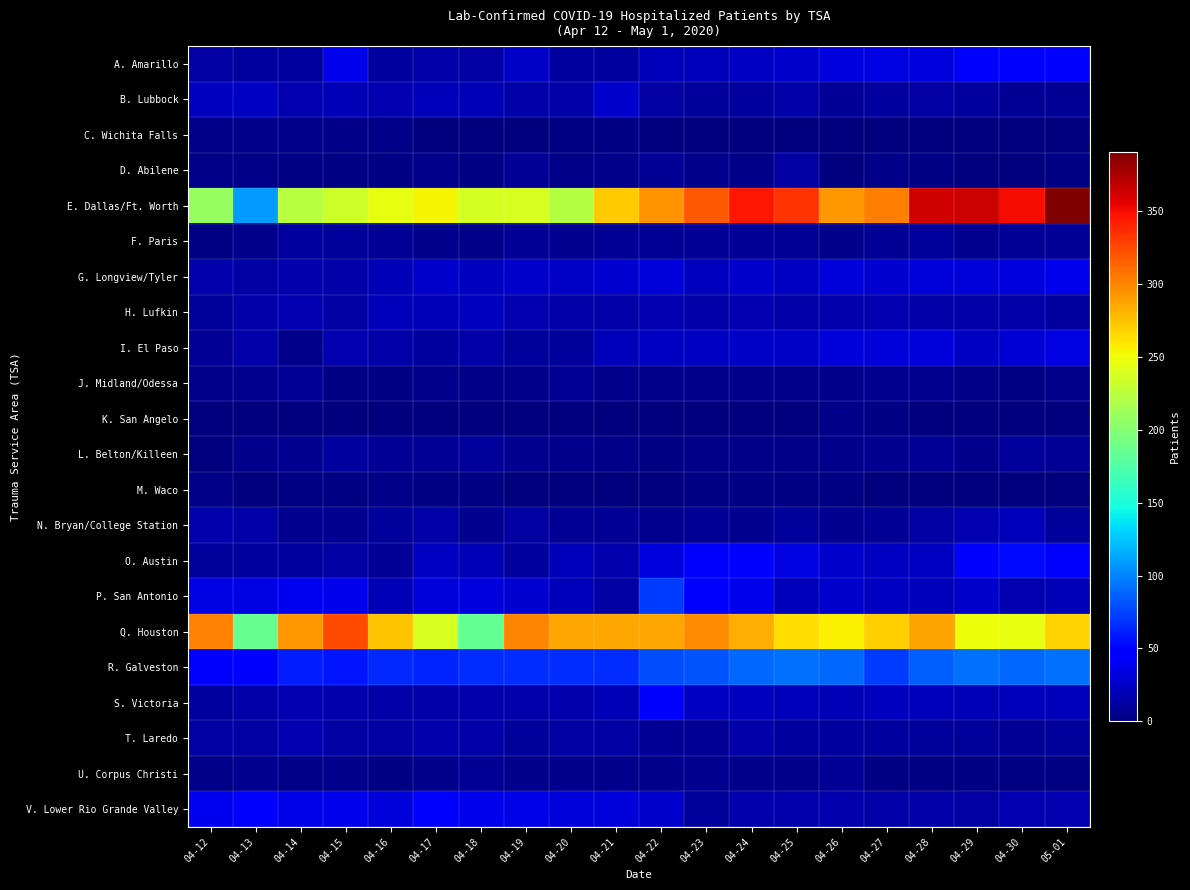

Reading left to right, transcribe all the data shown in this chart.

A. Amarillo: 04-12=13	04-13=12	04-14=12	04-15=38	04-16=12	04-17=15	04-18=13	04-19=25	04-20=11	04-21=11	04-22=20	04-23=20	04-24=23	04-25=27	04-26=33	04-27=35	04-28=33	04-29=43	04-30=47	05-01=50
B. Lubbock: 04-12=22	04-13=23	04-14=17	04-15=19	04-16=18	04-17=21	04-18=19	04-19=14	04-20=15	04-21=27	04-22=13	04-23=10	04-24=12	04-25=14	04-26=8	04-27=11	04-28=13	04-29=12	04-30=8	05-01=8
C. Wichita Falls: 04-12=4	04-13=5	04-14=6	04-15=4	04-16=4	04-17=0	04-18=0	04-19=0	04-20=2	04-21=3	04-22=1	04-23=1	04-24=1	04-25=1	04-26=1	04-27=0	04-28=0	04-29=0	04-30=0	05-01=0
D. Abilene: 04-12=4	04-13=4	04-14=2	04-15=3	04-16=2	04-17=6	04-18=2	04-19=8	04-20=4	04-21=5	04-22=8	04-23=6	04-24=4	04-25=13	04-26=1	04-27=4	04-28=3	04-29=1	04-30=1	05-01=2
E. Dallas/Ft. Worth: 04-12=208	04-13=109	04-14=223	04-15=234	04-16=246	04-17=255	04-18=238	04-19=239	04-20=222	04-21=271	04-22=294	04-23=318	04-24=346	04-25=333	04-26=293	04-27=303	04-28=363	04-29=364	04-30=351	05-01=391
F. Paris: 04-12=2	04-13=5	04-14=12	04-15=10	04-16=8	04-17=5	04-18=4	04-19=8	04-20=7	04-21=9	04-22=9	04-23=8	04-24=9	04-25=8	04-26=6	04-27=8	04-28=10	04-29=7	04-30=8	05-01=8
G. Longview/Tyler: 04-12=16	04-13=13	04-14=16	04-15=14	04-16=19	04-17=26	04-18=22	04-19=26	04-20=25	04-21=29	04-22=32	04-23=22	04-24=26	04-25=24	04-26=31	04-27=29	04-28=32	04-29=31	04-30=33	05-01=38
H. Lufkin: 04-12=10	04-13=14	04-14=18	04-15=13	04-16=21	04-17=19	04-18=22	04-19=17	04-20=15	04-21=15	04-22=17	04-23=15	04-24=17	04-25=15	04-26=16	04-27=18	04-28=15	04-29=15	04-30=14	05-01=12
I. El Paso: 04-12=8	04-13=14	04-14=6	04-15=17	04-16=14	04-17=12	04-18=15	04-19=10	04-20=10	04-21=20	04-22=23	04-23=23	04-24=25	04-25=25	04-26=31	04-27=32	04-28=32	04-29=24	04-30=30	05-01=35
J. Midland/Odessa: 04-12=6	04-13=7	04-14=8	04-15=2	04-16=3	04-17=6	04-18=4	04-19=6	04-20=8	04-21=6	04-22=6	04-23=6	04-24=5	04-25=5	04-26=5	04-27=7	04-28=7	04-29=4	04-30=3	05-01=5
K. San Angelo: 04-12=0	04-13=0	04-14=0	04-15=0	04-16=0	04-17=0	04-18=0	04-19=0	04-20=0	04-21=0	04-22=0	04-23=0	04-24=0	04-25=0	04-26=4	04-27=2	04-28=0	04-29=0	04-30=0	05-01=0
L. Belton/Killeen: 04-12=1	04-13=6	04-14=7	04-15=11	04-16=8	04-17=9	04-18=10	04-19=7	04-20=6	04-21=4	04-22=3	04-23=4	04-24=4	04-25=4	04-26=5	04-27=7	04-28=8	04-29=6	04-30=10	05-01=8
M. Waco: 04-12=4	04-13=0	04-14=3	04-15=2	04-16=4	04-17=2	04-18=2	04-19=0	04-20=0	04-21=1	04-22=1	04-23=2	04-24=2	04-25=2	04-26=2	04-27=0	04-28=0	04-29=0	04-30=0	05-01=1
N. Bryan/College Station: 04-12=16	04-13=14	04-14=7	04-15=7	04-16=10	04-17=15	04-18=7	04-19=13	04-20=8	04-21=8	04-22=7	04-23=8	04-24=7	04-25=10	04-26=7	04-27=8	04-28=13	04-29=17	04-30=20	05-01=10
O. Austin: 04-12=10	04-13=11	04-14=12	04-15=13	04-16=8	04-17=23	04-18=19	04-19=12	04-20=20	04-21=16	04-22=33	04-23=46	04-24=45	04-25=34	04-26=27	04-27=23	04-28=24	04-29=46	04-30=53	05-01=43
P. San Antonio: 04-12=35	04-13=35	04-14=39	04-15=38	04-16=19	04-17=32	04-18=33	04-19=28	04-20=21	04-21=13	04-22=72	04-23=45	04-24=38	04-25=21	04-26=27	04-27=23	04-28=21	04-29=27	04-30=18	05-01=19
Q. Houston: 04-12=302	04-13=185	04-14=293	04-15=324	04-16=274	04-17=239	04-18=184	04-19=300	04-20=286	04-21=286	04-22=286	04-23=297	04-24=283	04-25=263	04-26=256	04-27=270	04-28=288	04-29=249	04-30=247	05-01=268
R. Galveston: 04-12=46	04-13=50	04-14=60	04-15=58	04-16=65	04-17=63	04-18=67	04-19=67	04-20=67	04-21=67	04-22=79	04-23=81	04-24=90	04-25=93	04-26=89	04-27=73	04-28=87	04-29=93	04-30=90	05-01=92
S. Victoria: 04-12=12	04-13=15	04-14=17	04-15=16	04-16=15	04-17=14	04-18=16	04-19=16	04-20=16	04-21=19	04-22=44	04-23=23	04-24=22	04-25=20	04-26=19	04-27=22	04-28=21	04-29=19	04-30=21	05-01=21
T. Laredo: 04-12=13	04-13=13	04-14=17	04-15=13	04-16=13	04-17=16	04-18=15	04-19=10	04-20=13	04-21=13	04-22=8	04-23=8	04-24=14	04-25=12	04-26=12	04-27=11	04-28=10	04-29=10	04-30=8	05-01=10
U. Corpus Christi: 04-12=4	04-13=7	04-14=4	04-15=6	04-16=2	04-17=6	04-18=9	04-19=5	04-20=6	04-21=6	04-22=5	04-23=7	04-24=5	04-25=6	04-26=8	04-27=3	04-28=3	04-29=3	04-30=3	05-01=3
V. Lower Rio Grande Valley: 04-12=39	04-13=43	04-14=36	04-15=38	04-16=31	04-17=44	04-18=37	04-19=36	04-20=32	04-21=32	04-22=26	04-23=10	04-24=16	04-25=16	04-26=16	04-27=14	04-28=15	04-29=13	04-30=17	05-01=18